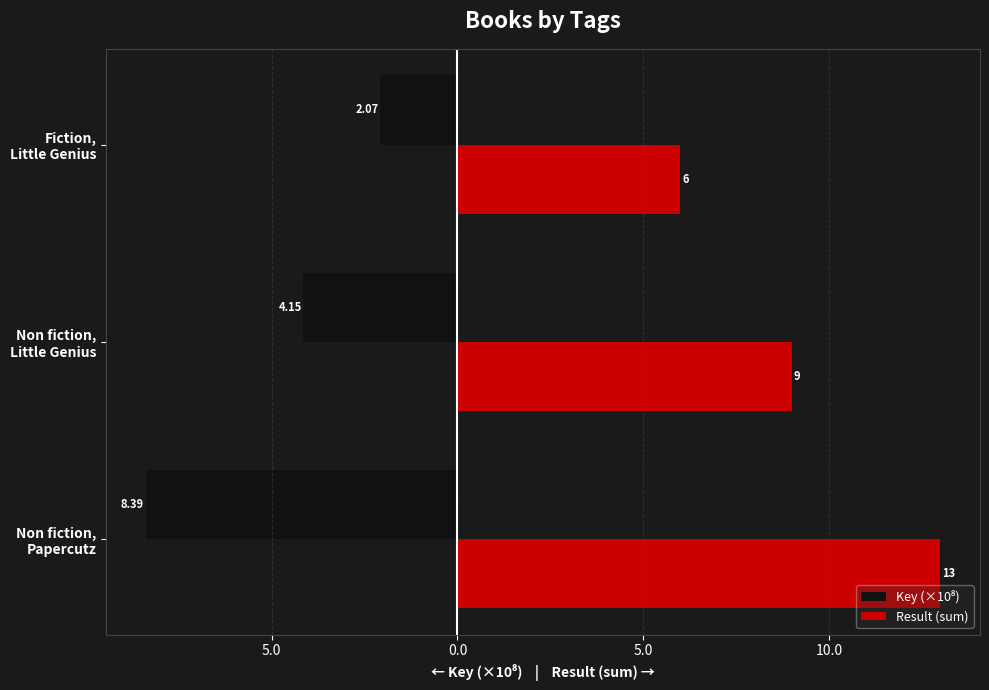

Reading left to right, extract all data points from this chart.

Key (×10⁸): -8.4	-4.1	-2.1
Result (sum): 13.0	9.0	6.0